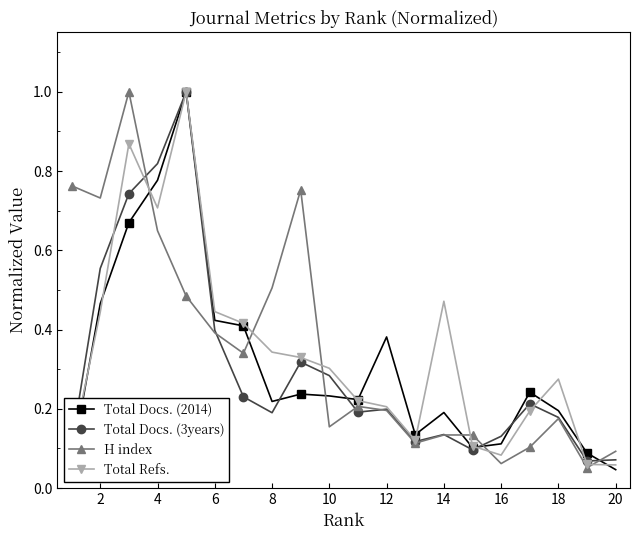

What is the sum of all Total Docs. (3years) values?

6.0